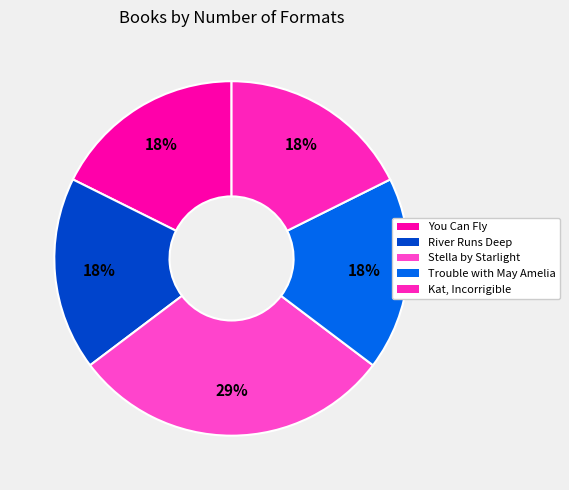

Rank the categories by value from highest to lowest.

Stella by Starlight, You Can Fly, River Runs Deep, Trouble with May Amelia, Kat, Incorrigible